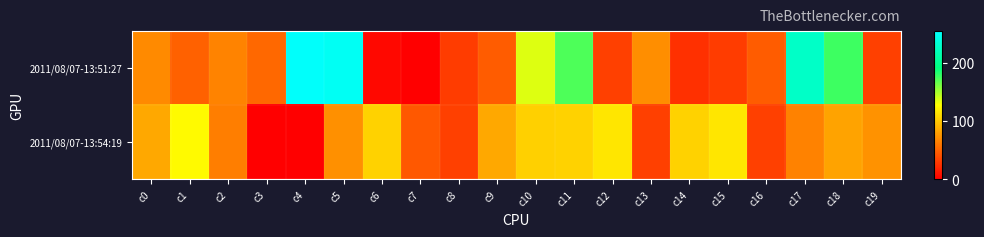

Which has a higher value, c10 or c15?

c10